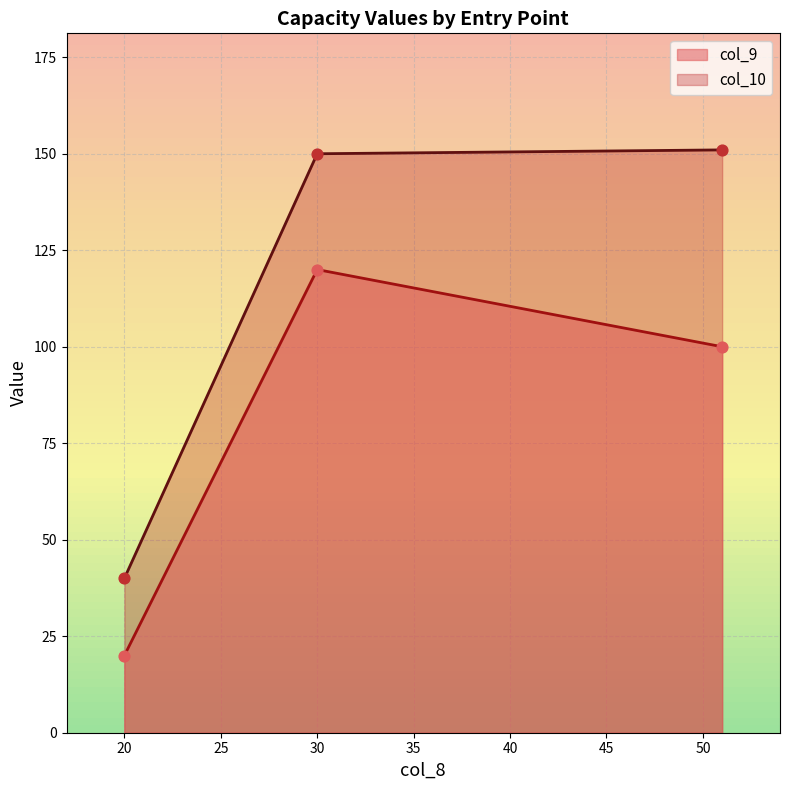

At how many categories does at least one series exceed 42?

2